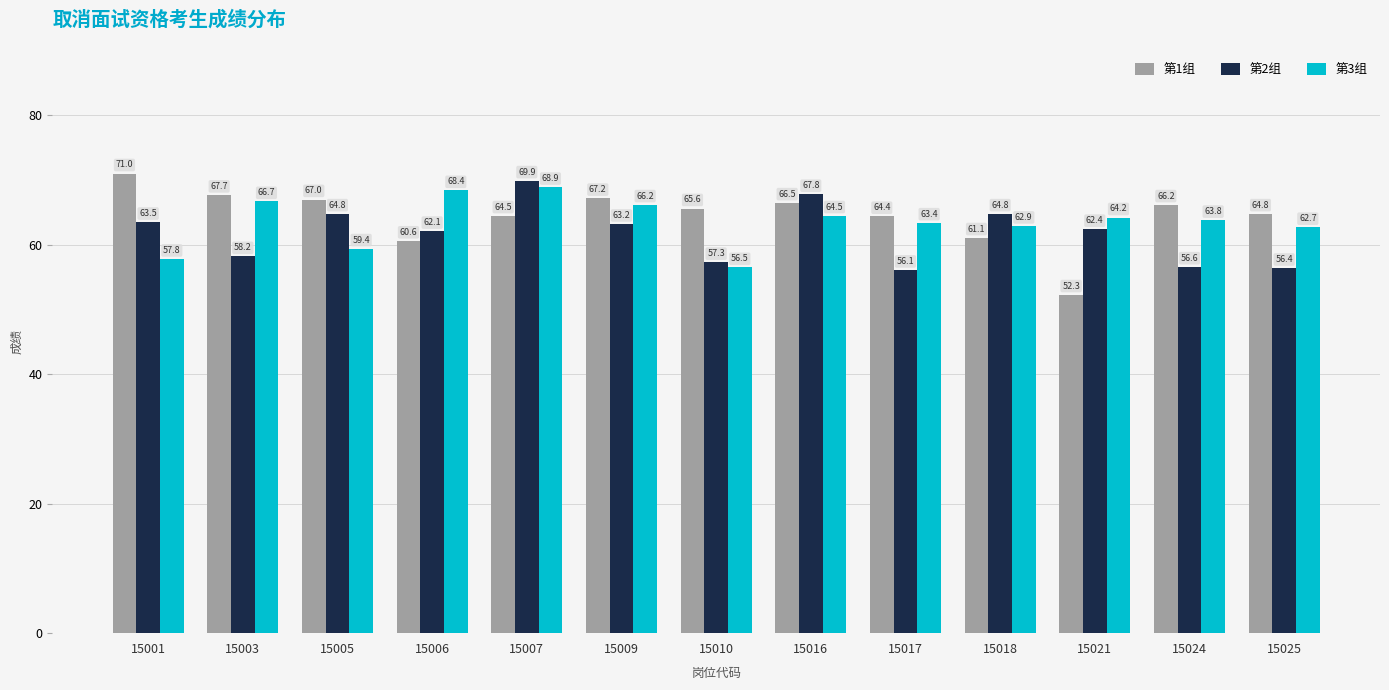

What is the smallest value displayed?

52.3